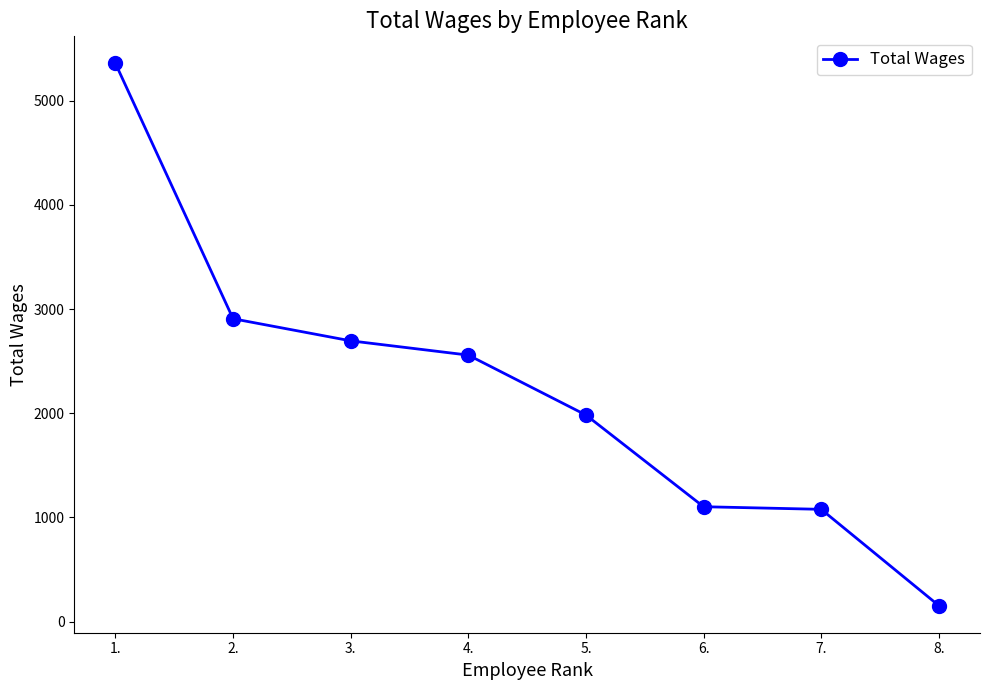

True or false: the data shows 713 at 5..

False